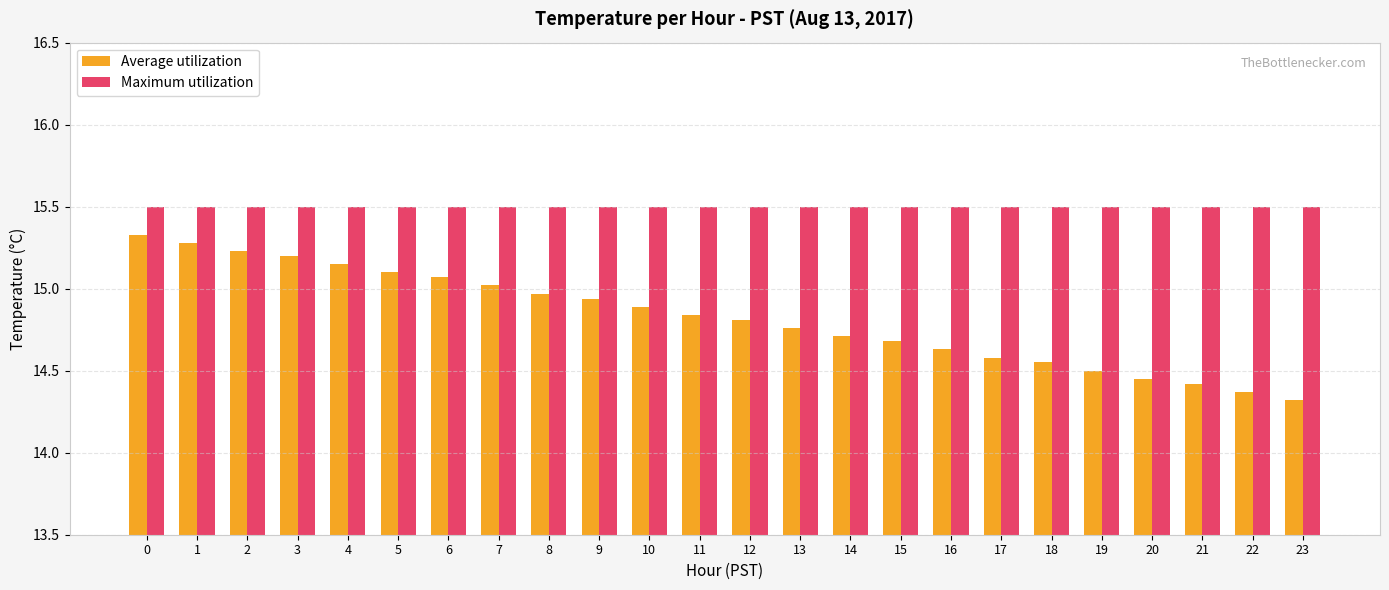

At which label is Average utilization closest to 14?

23